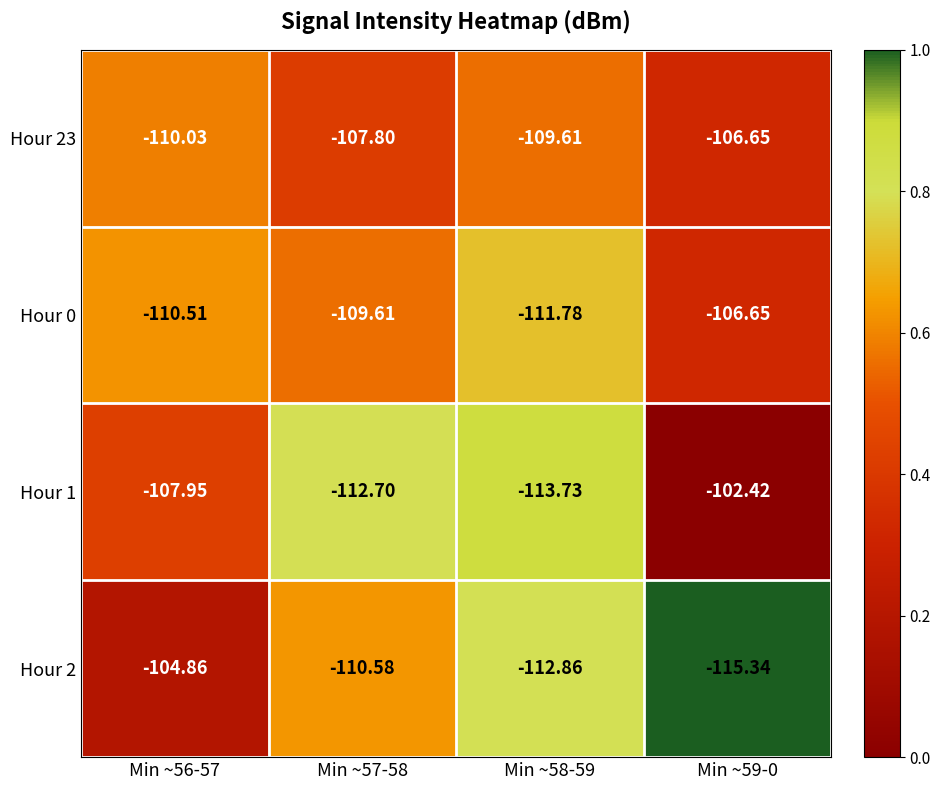

How many distinct data groups are displayed?

4